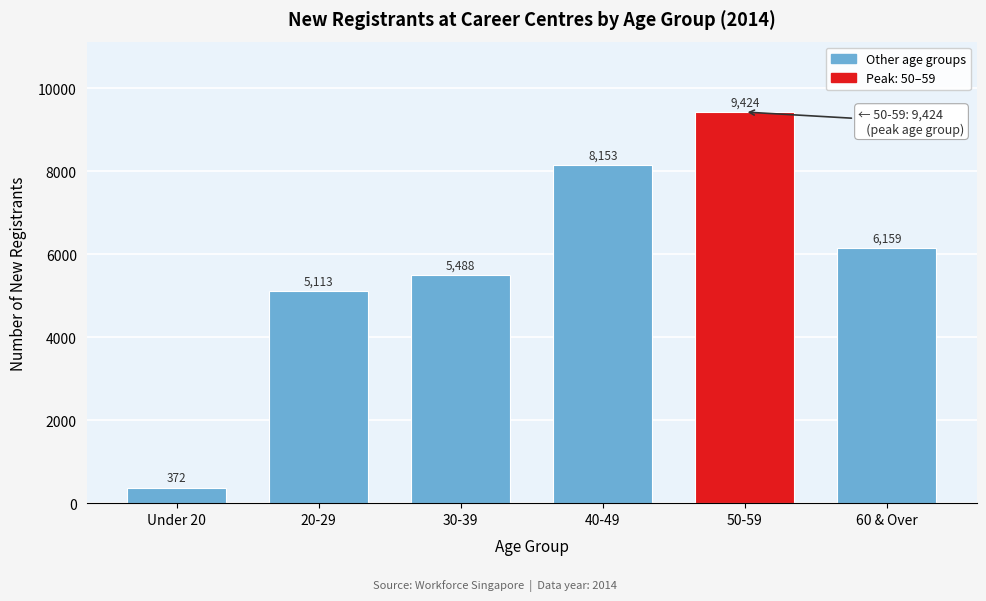

Reading left to right, extract all data points from this chart.

372	5113	5488	8153	9424	6159